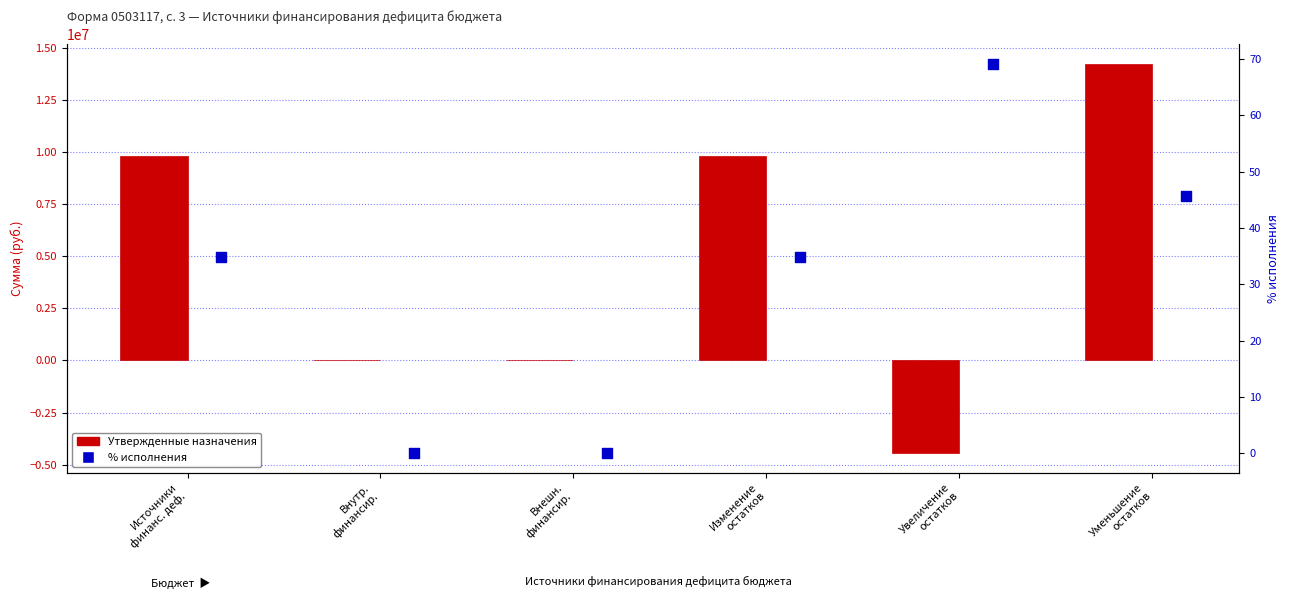

What are all the series names shown in the legend?

Утвержденные назначения, % исполнения